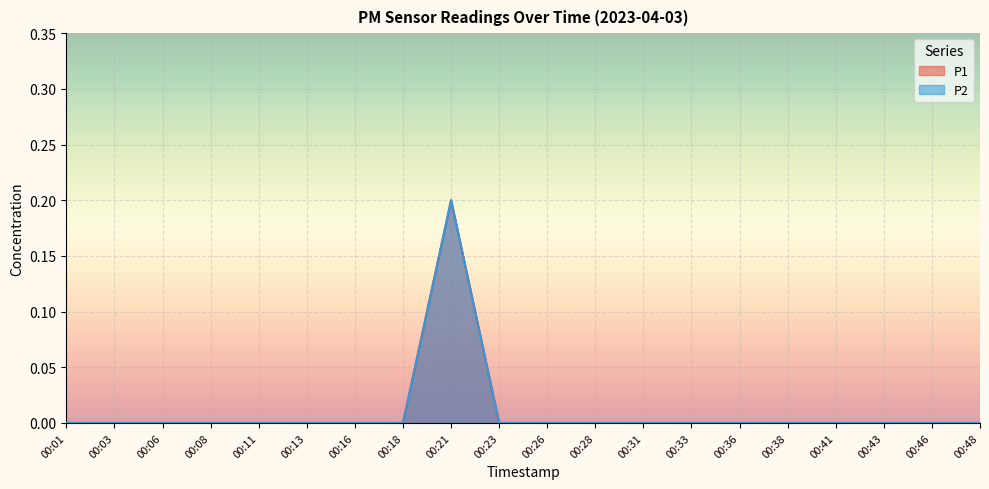

Between 00:18 and 00:31, which series saw the biggest shift?

P1